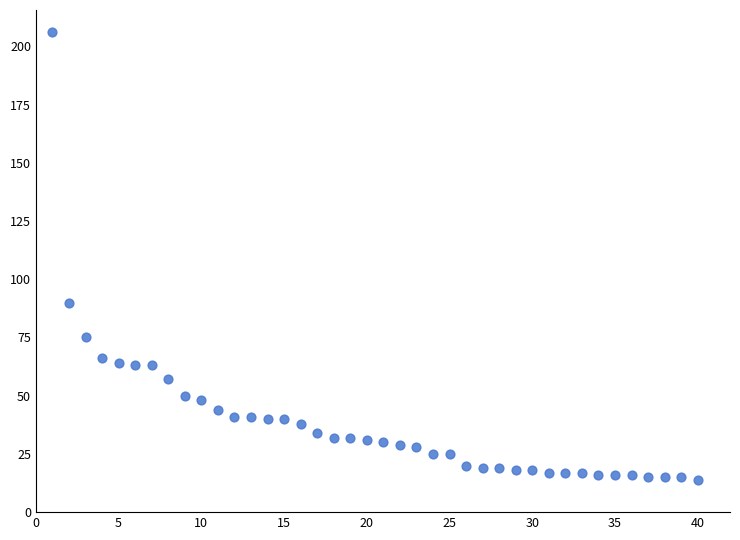

What Y value in the scatter plot is closest to 110?

90